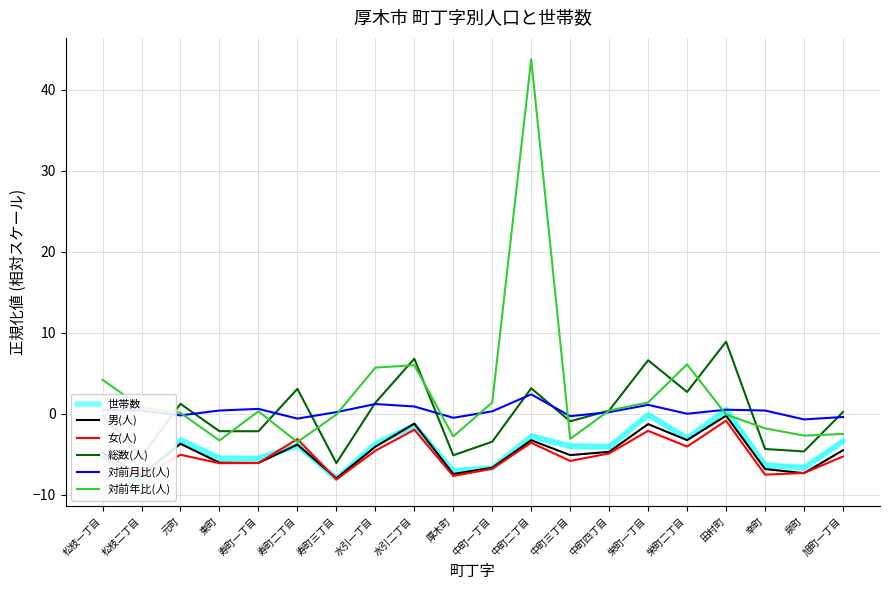

Where is the first local minimum for 総数(人)?

松枝二丁目